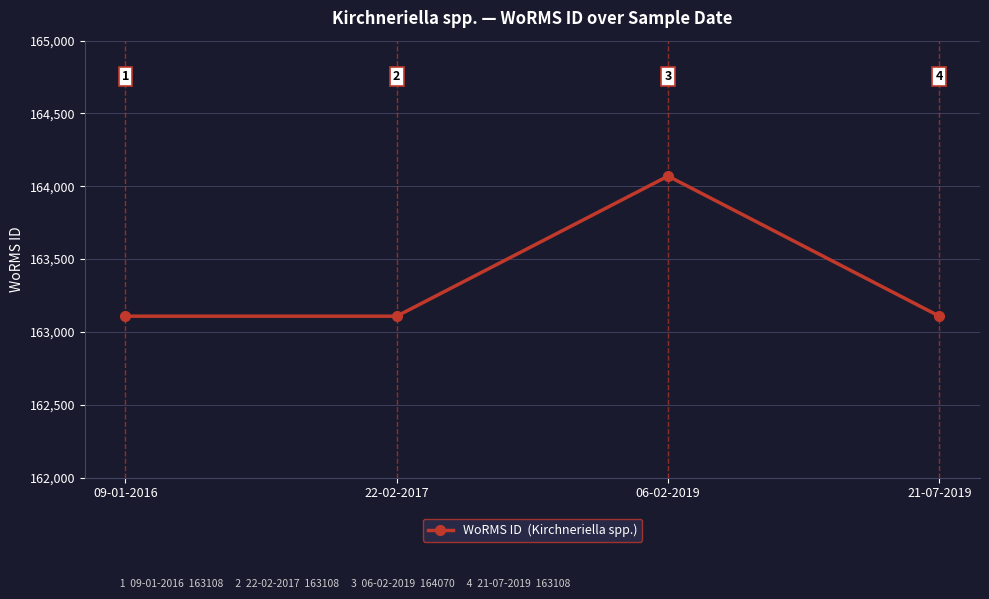

What is the difference between the maximum and minimum values?

962